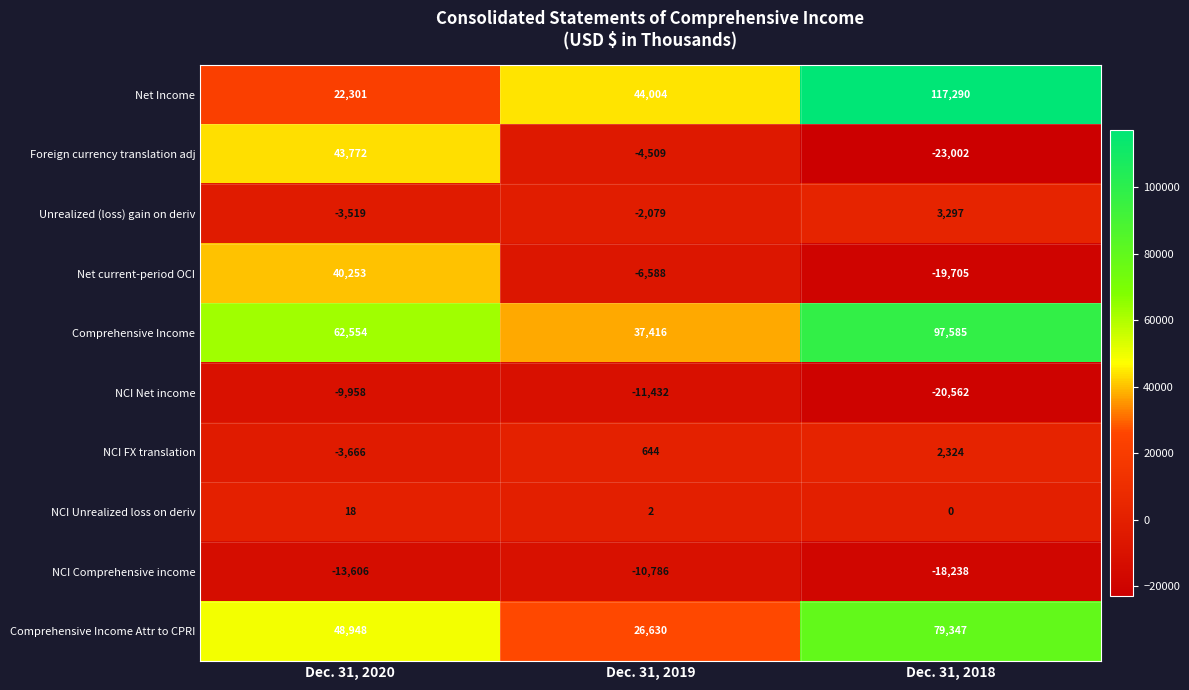

Rank the categories by Foreign currency translation adj value from highest to lowest.

Dec. 31, 2020, Dec. 31, 2019, Dec. 31, 2018